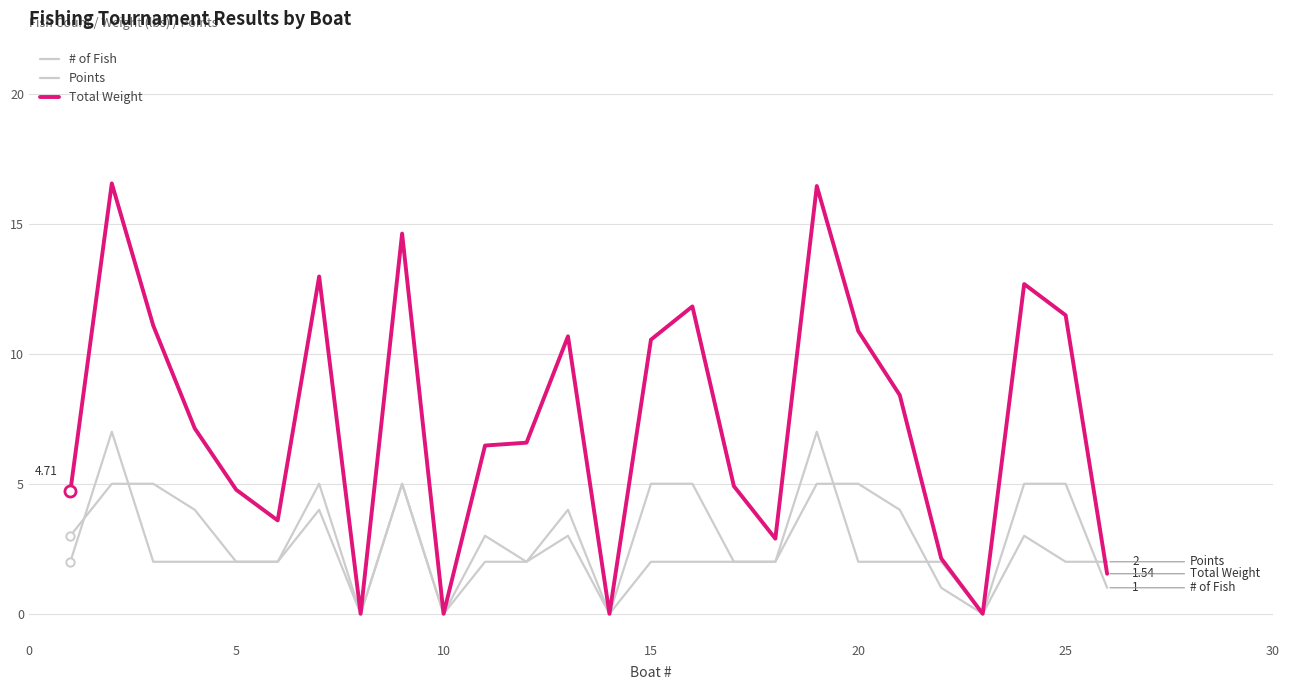

Is this an area chart (filled region under the line)?

No